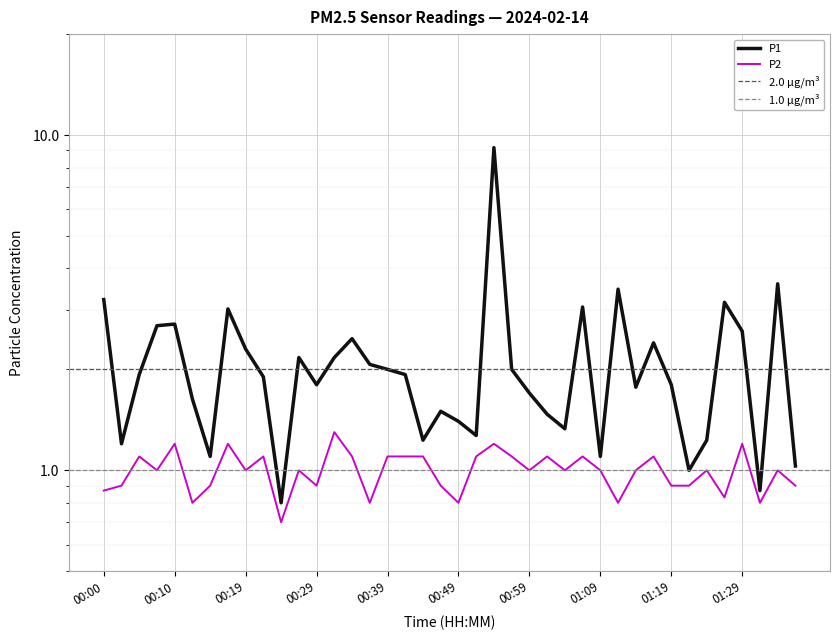

Reading left to right, what are all the values shown in this chart?

P1: 3.2	1.2	1.9	2.7	2.7	1.6	1.1	3.0	2.3	1.9	0.8	2.2	1.8	2.2	2.5	2.1	2.0	1.9	1.2	1.5	1.4	1.3	9.2	2.0	1.7	1.5	1.3	3.1	1.1	3.5	1.8	2.4	1.8	1.0	1.2	3.2	2.6	0.9	3.6	1.0
P2: 0.9	0.9	1.1	1.0	1.2	0.8	0.9	1.2	1.0	1.1	0.7	1.0	0.9	1.3	1.1	0.8	1.1	1.1	1.1	0.9	0.8	1.1	1.2	1.1	1.0	1.1	1.0	1.1	1.0	0.8	1.0	1.1	0.9	0.9	1.0	0.8	1.2	0.8	1.0	0.9